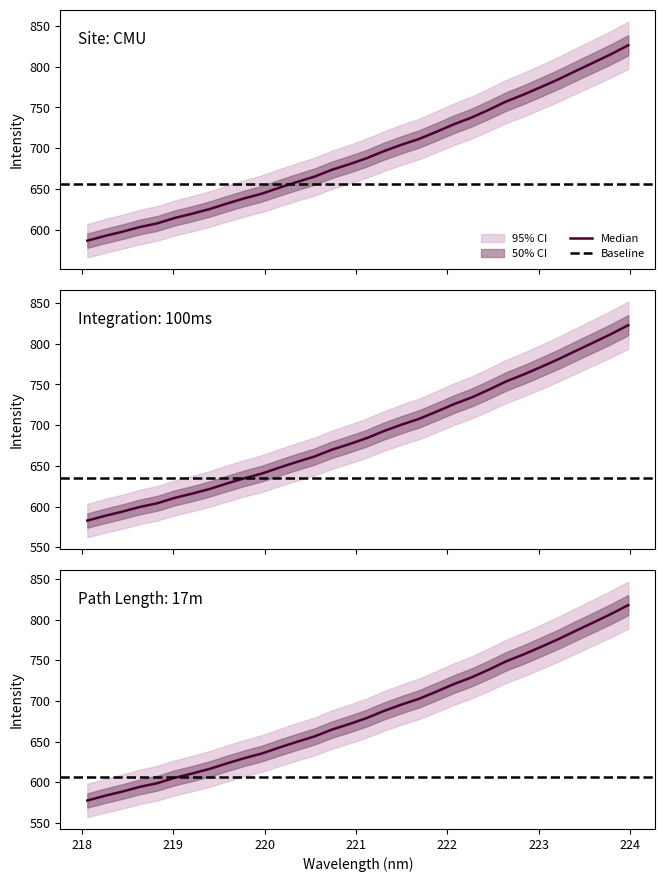

Rank the categories by value from lowest to highest.

218.0596, 218.2508, 218.442, 218.6332, 218.8244, 219.0156, 219.2067, 219.3979, 219.589, 219.7801, 219.9712, 220.1623, 220.3533, 220.5444, 220.7354, 220.9264, 221.1174, 221.3083, 221.4993, 221.6902, 221.8812, 222.0721, 222.263, 222.4538, 222.6447, 222.8355, 223.0264, 223.2172, 223.408, 223.5987, 223.7895, 223.9802